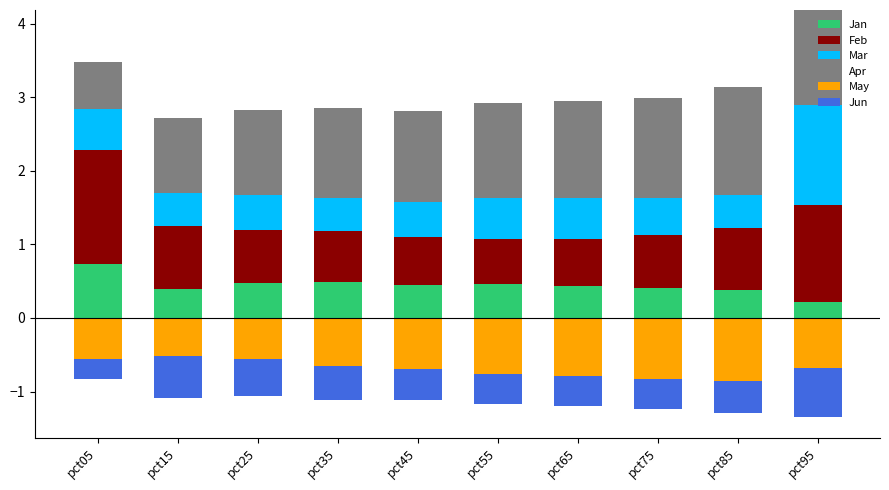

The value of Jan at pct25 is 0.8. True or false?

False